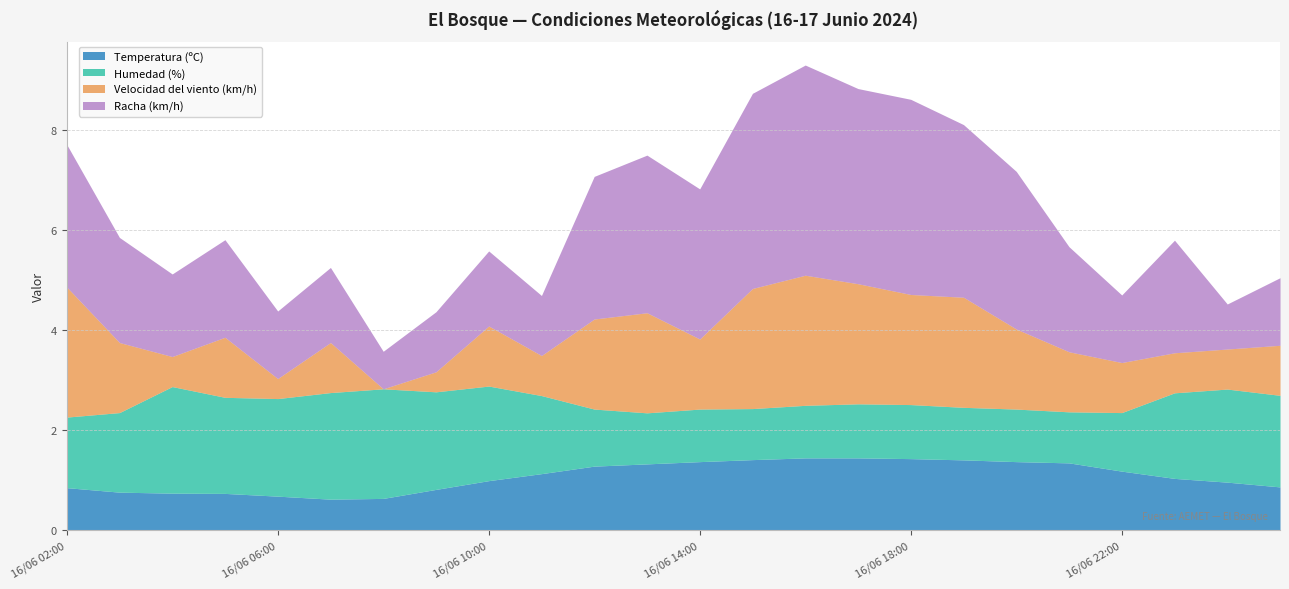

The Temperatura (ºC) series shows 42.7 at 16/06 12:00. True or false?

False